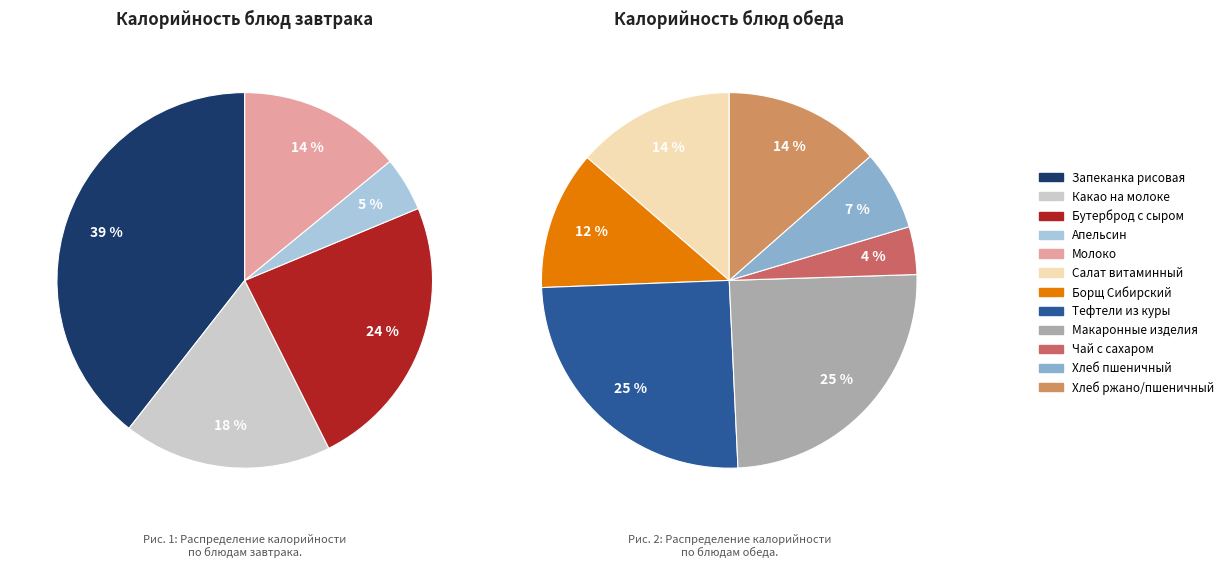

Which category has the biggest portion of the pie?

Запеканка рисовая